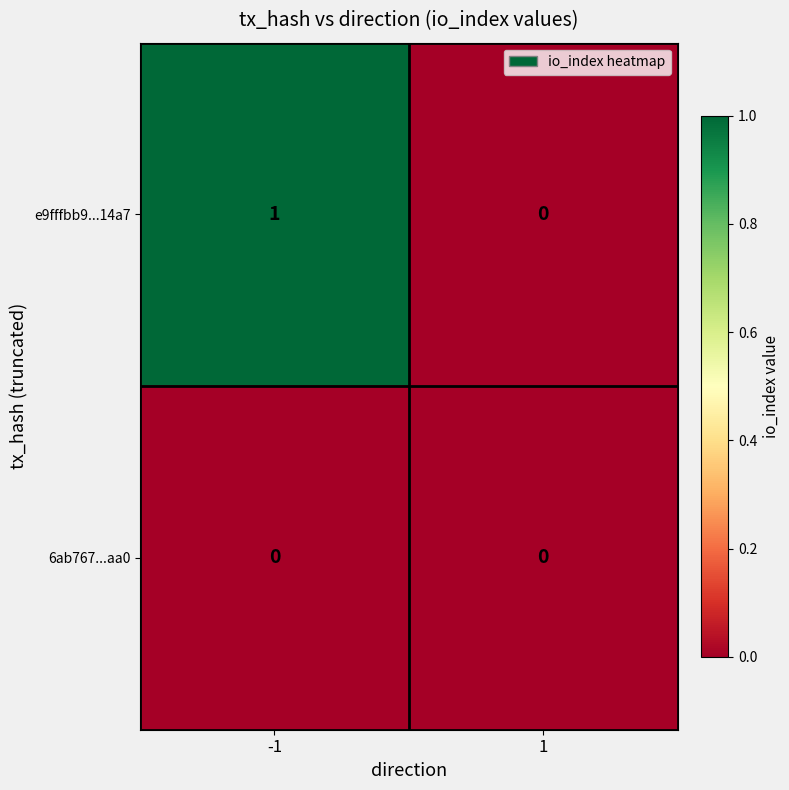

True or false: e9fffbb9...14a7 has a value of 1 at -1.

True